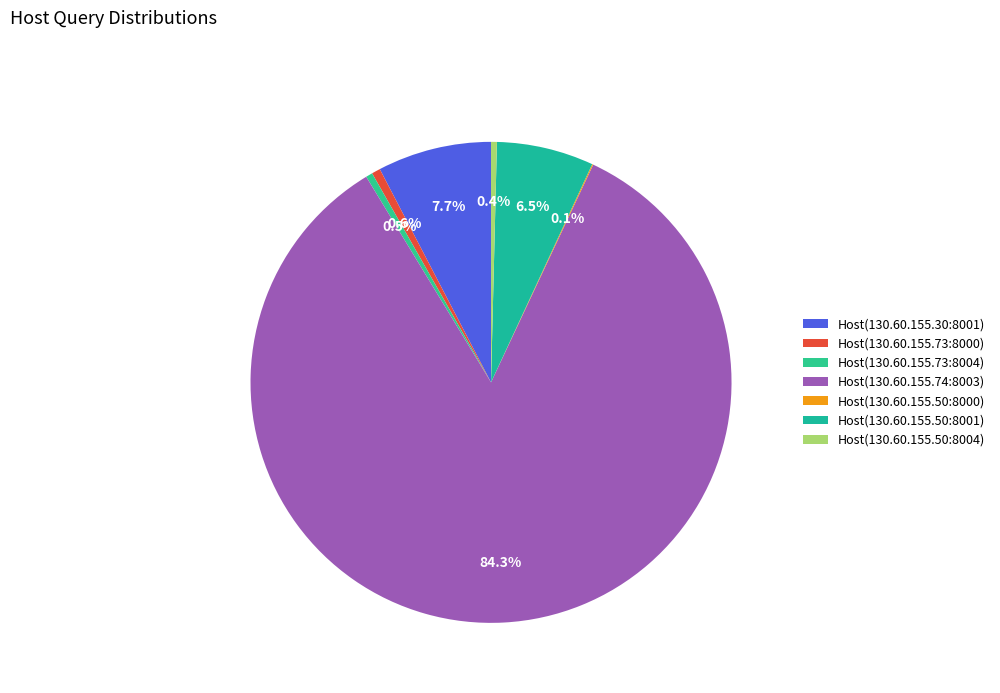

How many slices are in this pie chart?

7